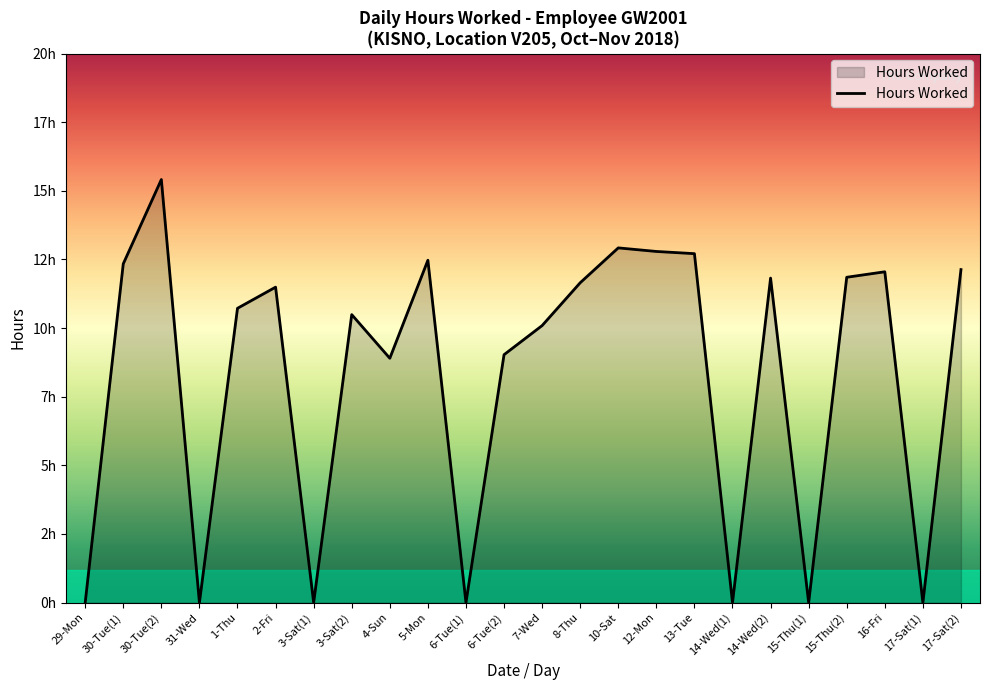

Does the chart have visible grid lines?

No